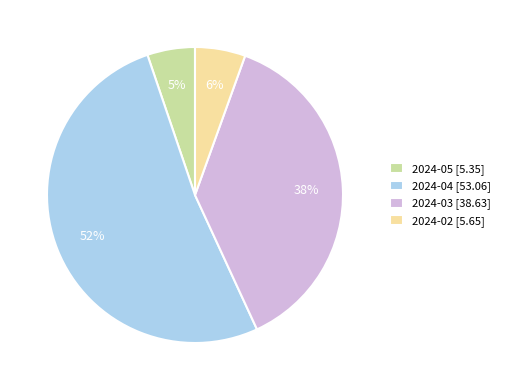

Is there a majority slice in this chart?

Yes